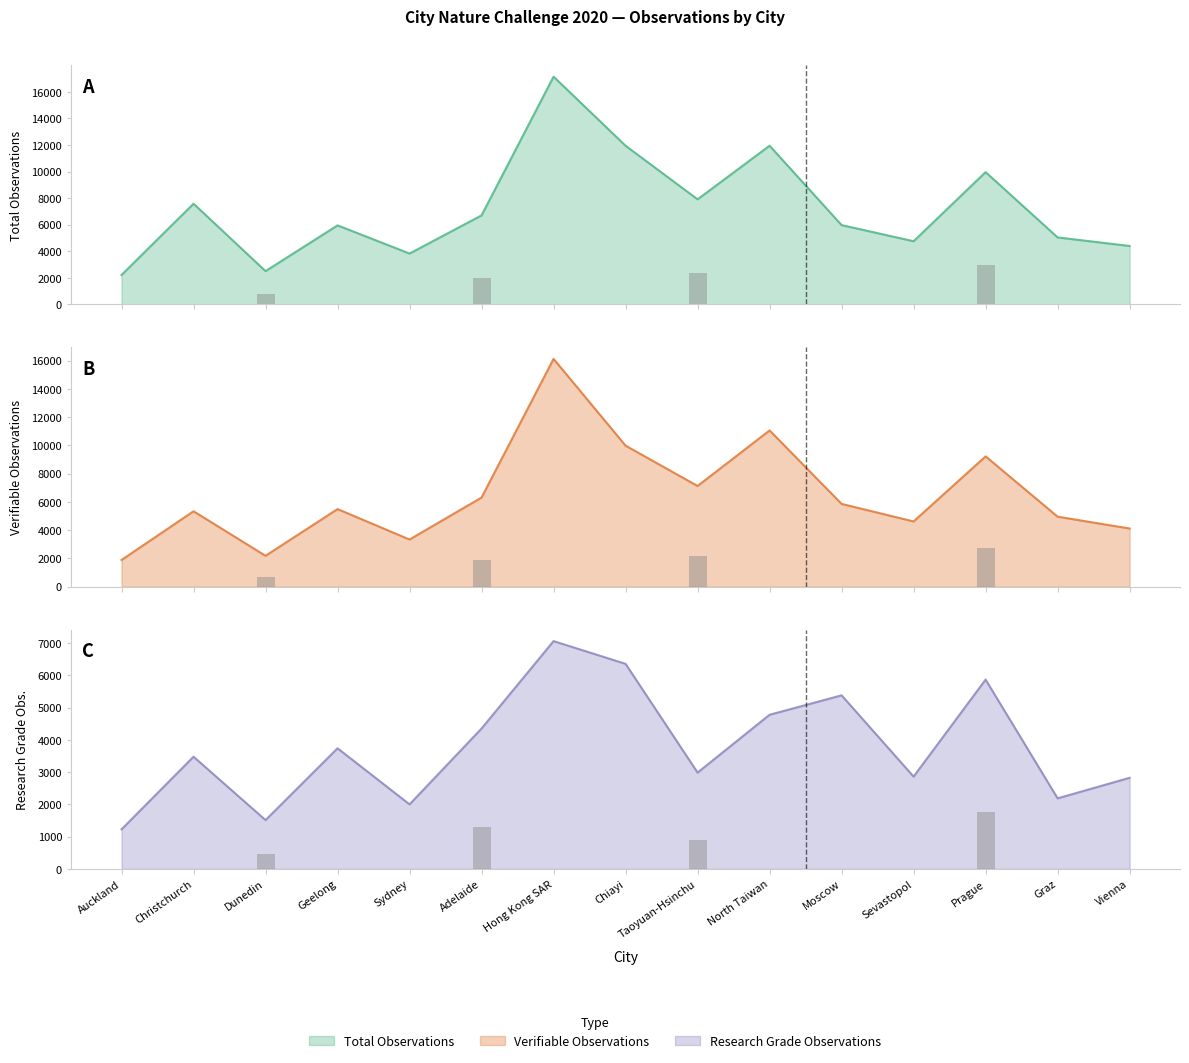

Is the value of Research Grade Observations at Sydney greater than the value of Total Observations at Adelaide?

No